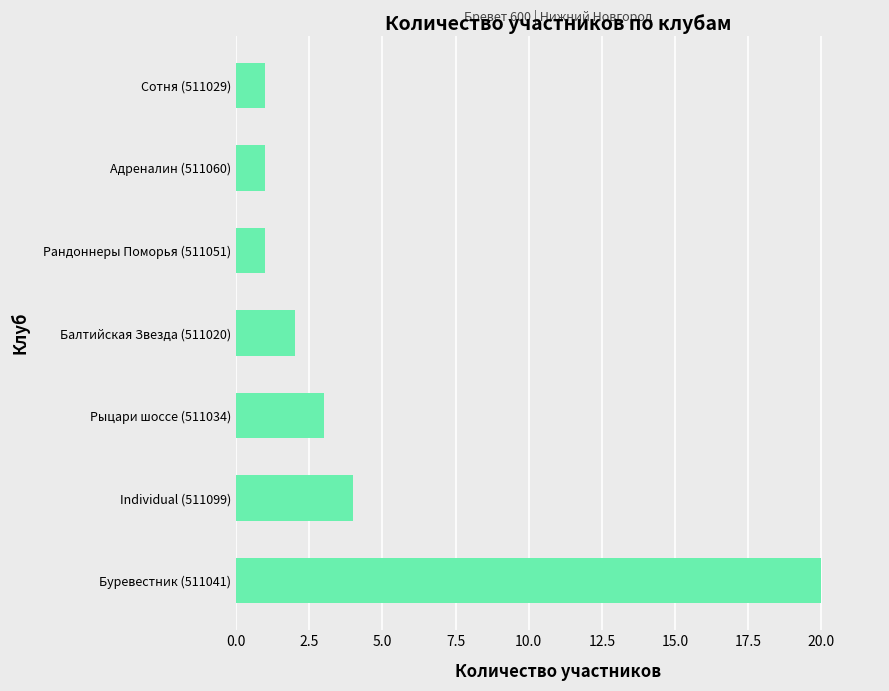

What is the difference between the maximum and minimum values?

19